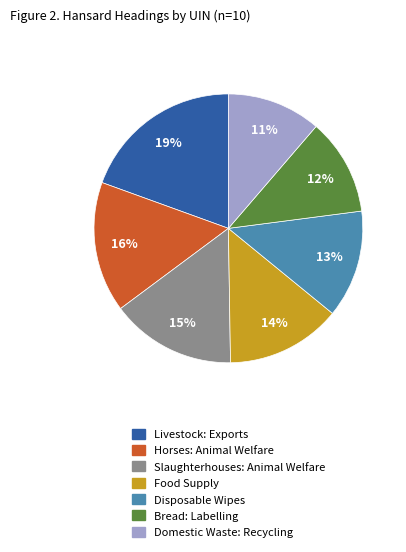

To the nearest percent, what is the difference between the largest and smallest slice percentages?

8%